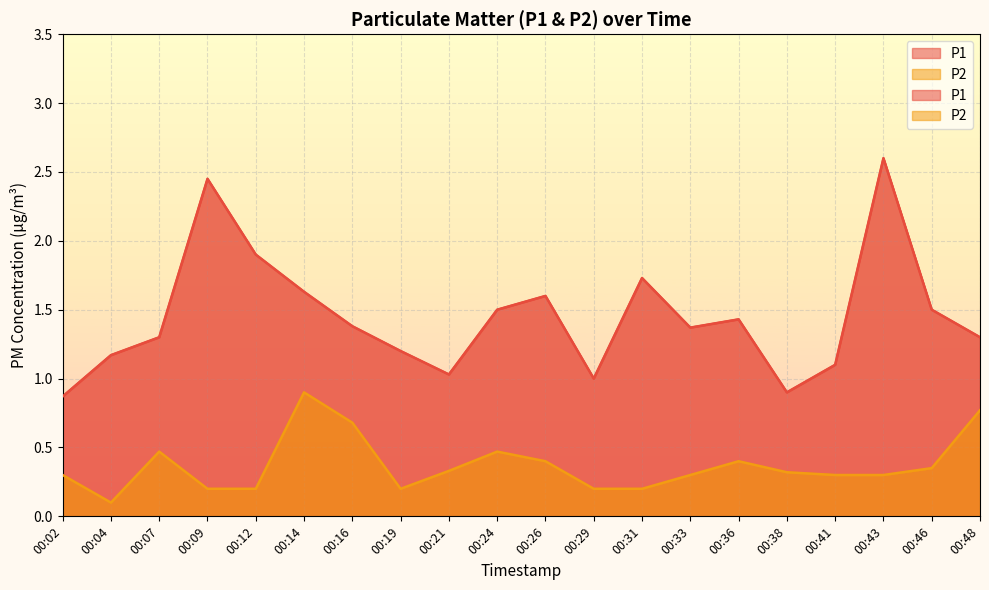

Which series has the widest spread of values?

P1